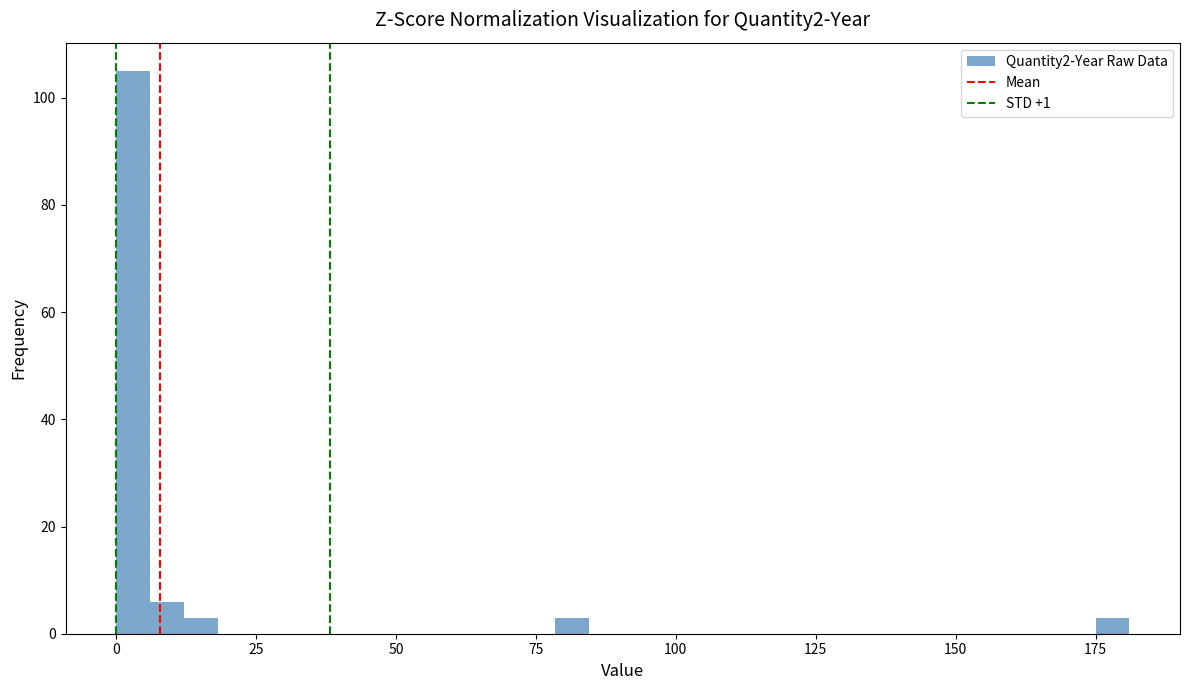

Read against the x-axis, roughly where is the centre of the tallest bar?

5